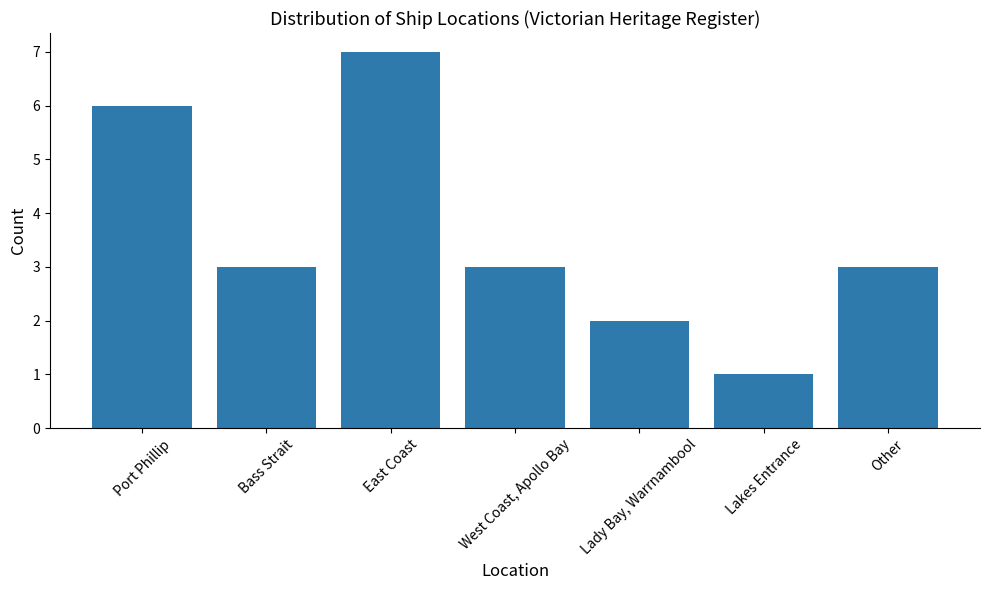

What is the label of the 6th bar from the right?

Bass Strait